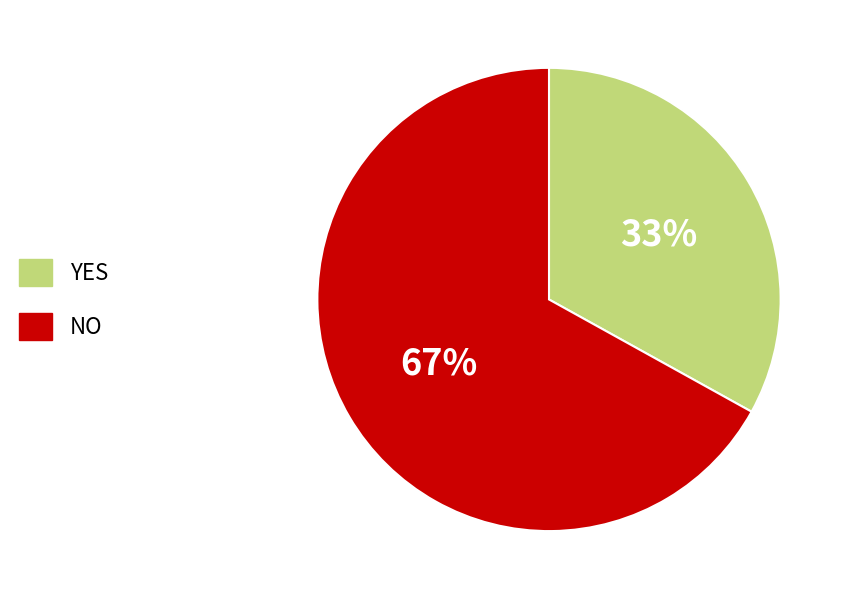

To the nearest percent, what is the difference between the largest and smallest slice percentages?

34%